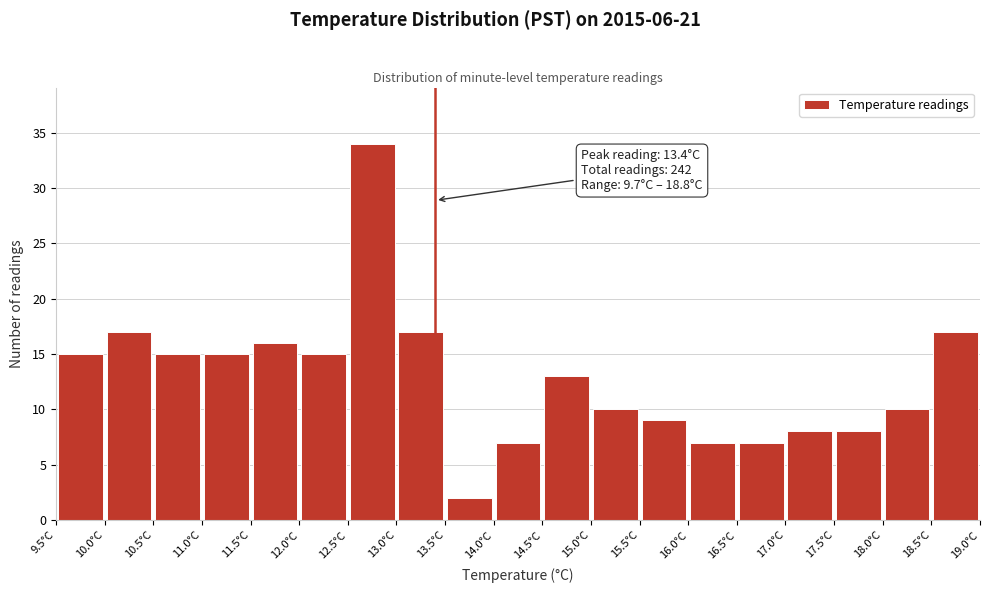

Over which range of the x-axis is the bar tallest?

12.5 to 13.0